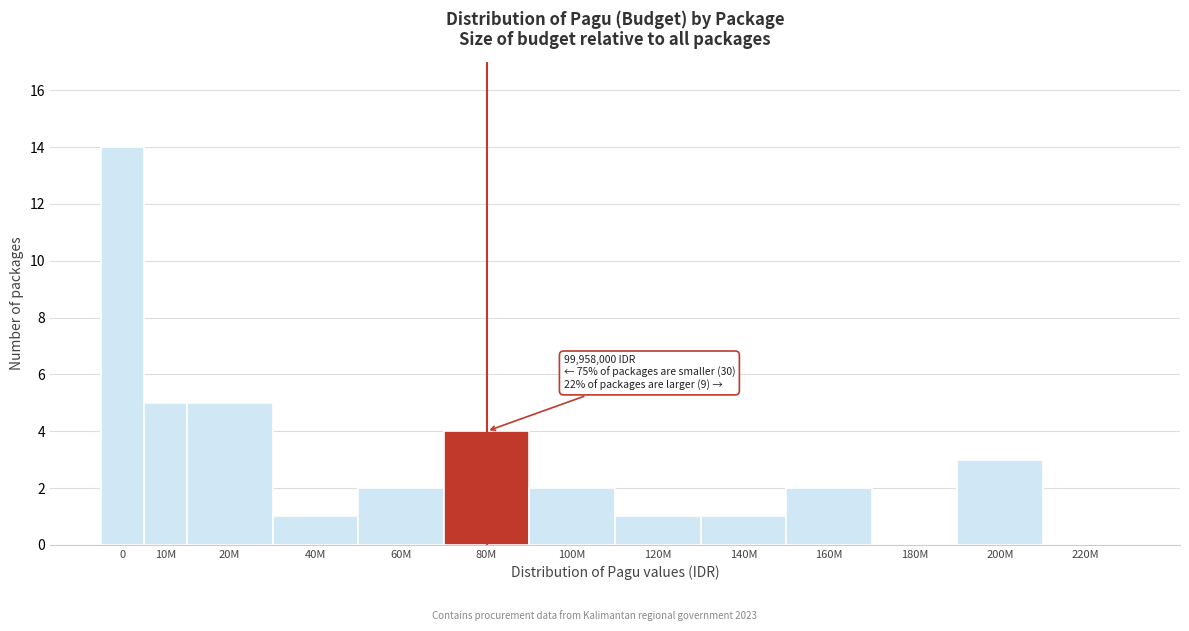

Reading right to left, transcribe all the data shown in this chart.

220M=0	200M=3	180M=0	160M=2	140M=1	120M=1	100M=2	80M=4	60M=2	40M=1	20M=5	10M=5	0=14